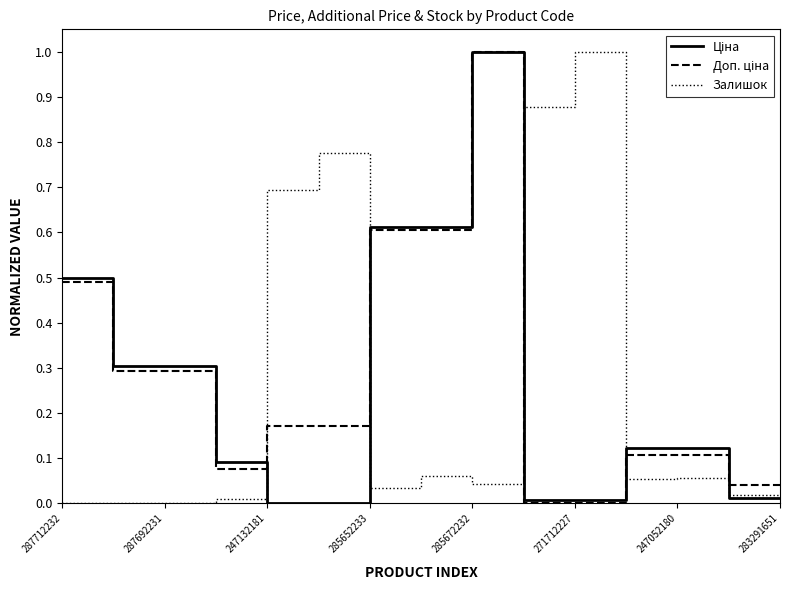

How many lines are shown in the chart?

3